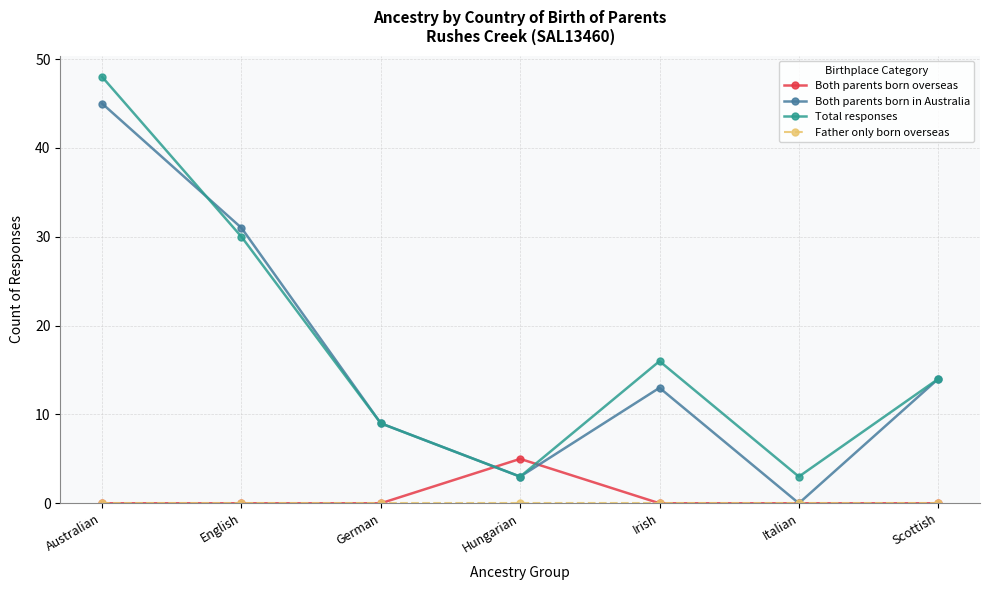

How many categories are shown in the chart?

7